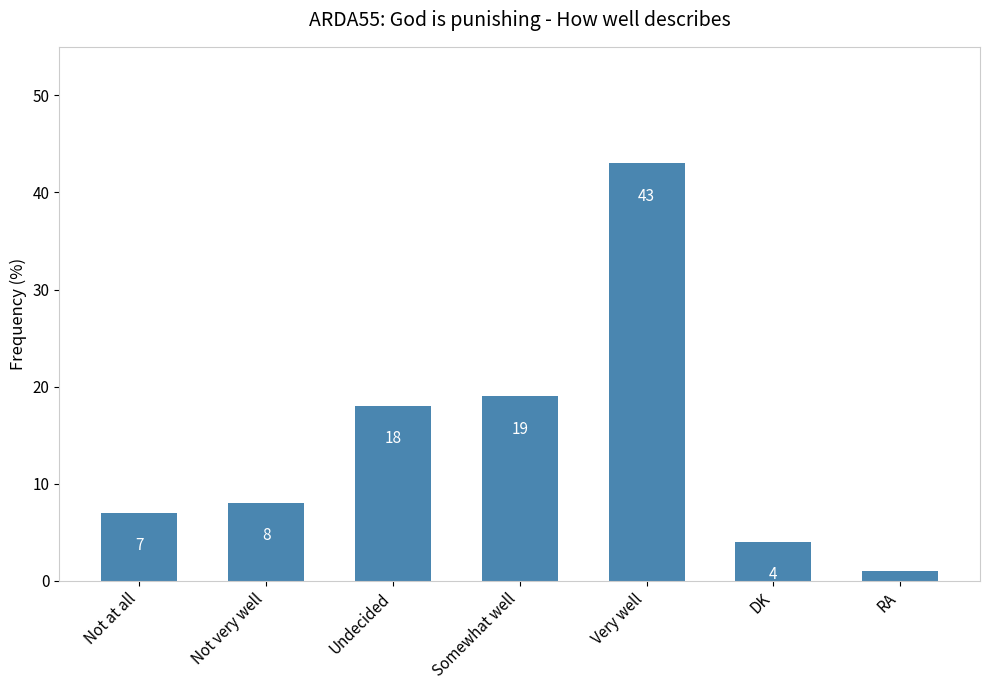

What position from the right is DK?

2